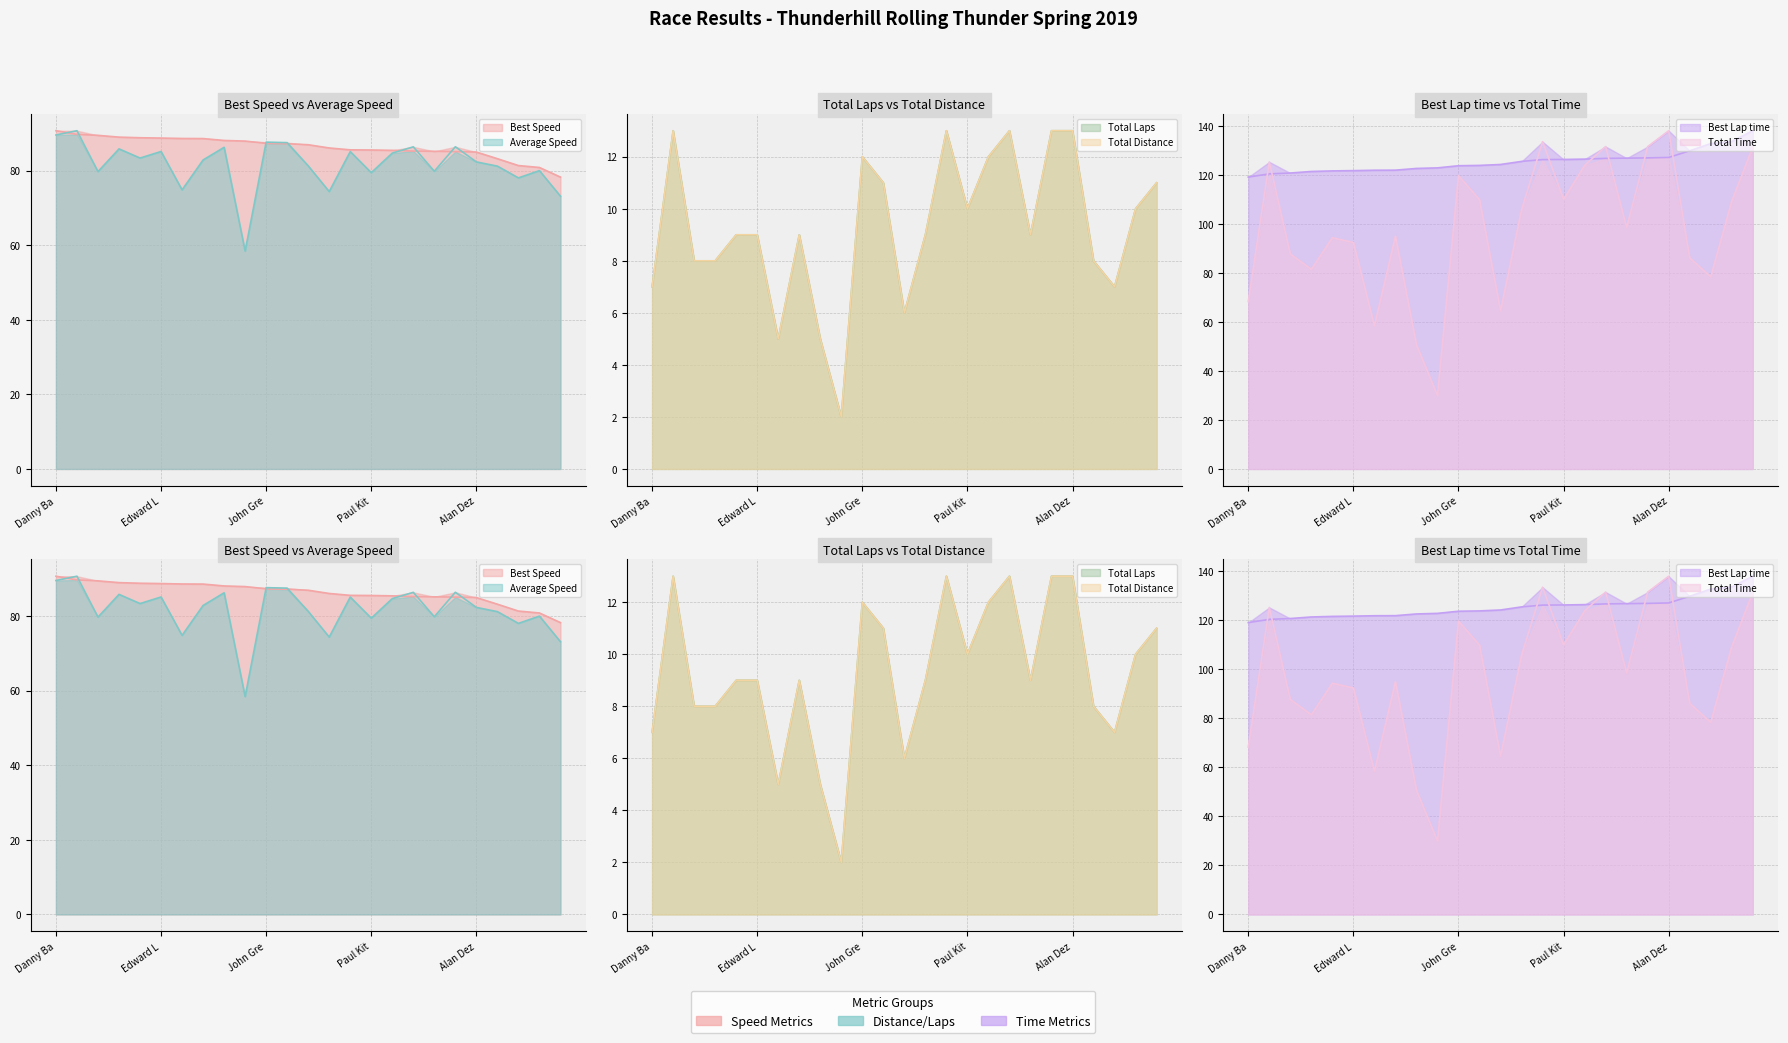

True or false: Total Distance and Best Lap time cross at least once.

False